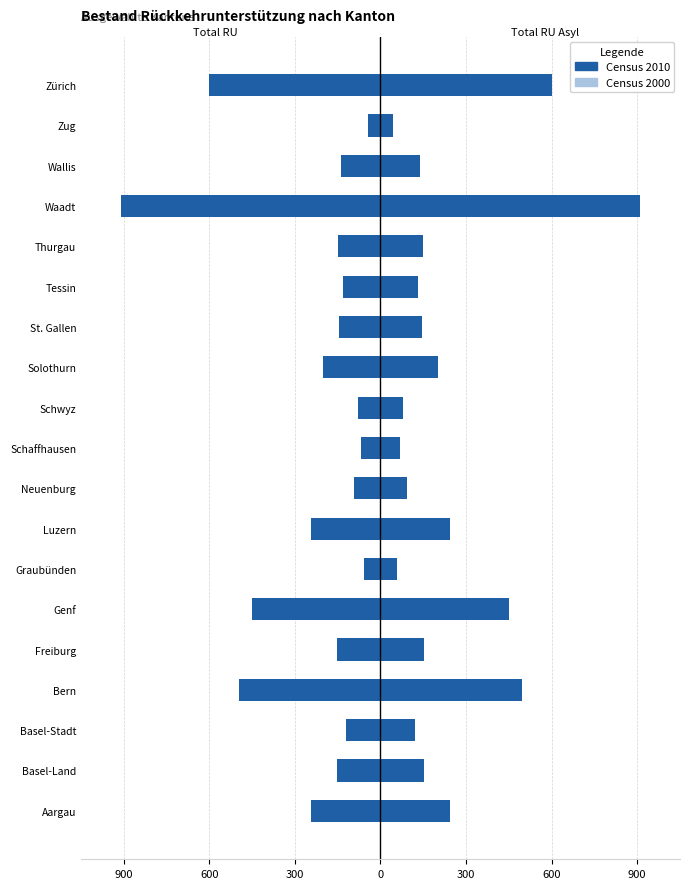

How many data points in Total RU (Census 2010) are above -150?

9